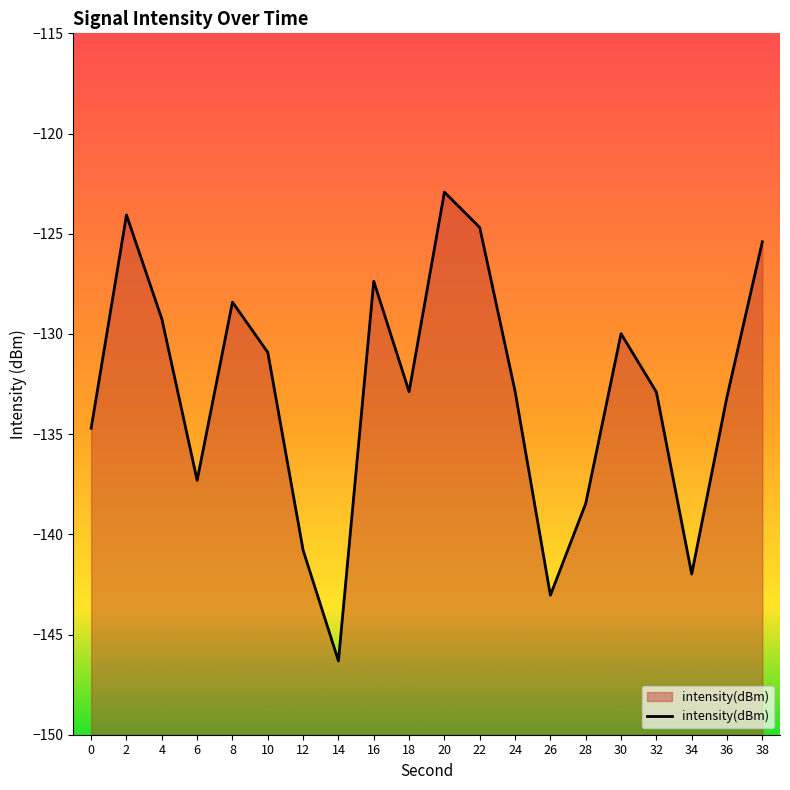

What is the difference between the second highest and second lowest values?

19.0